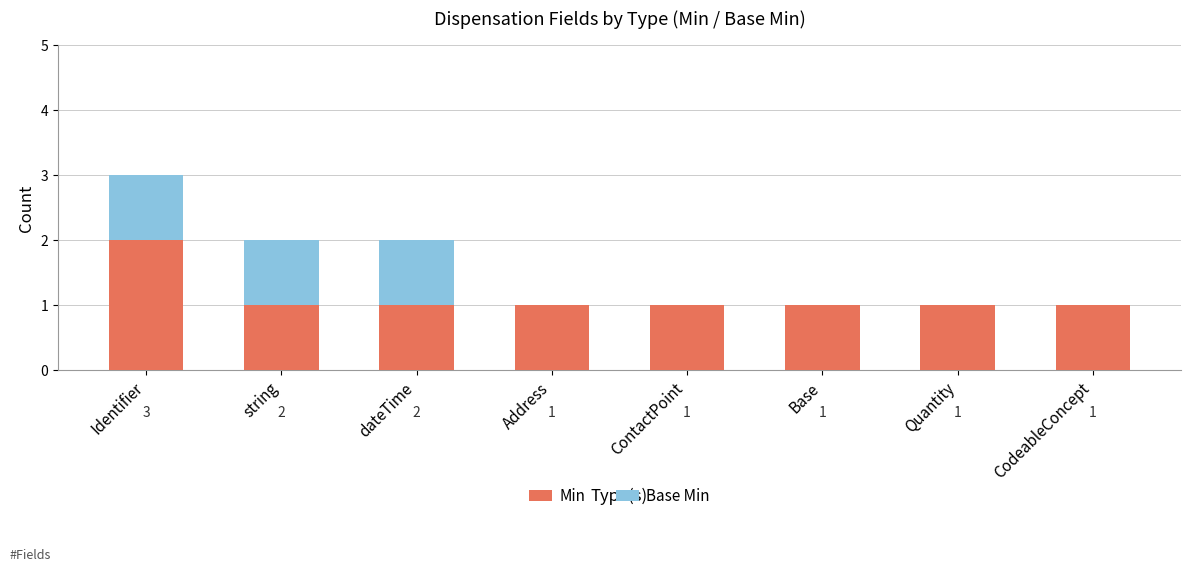

At which category is the sum across all series the highest?

Identifier